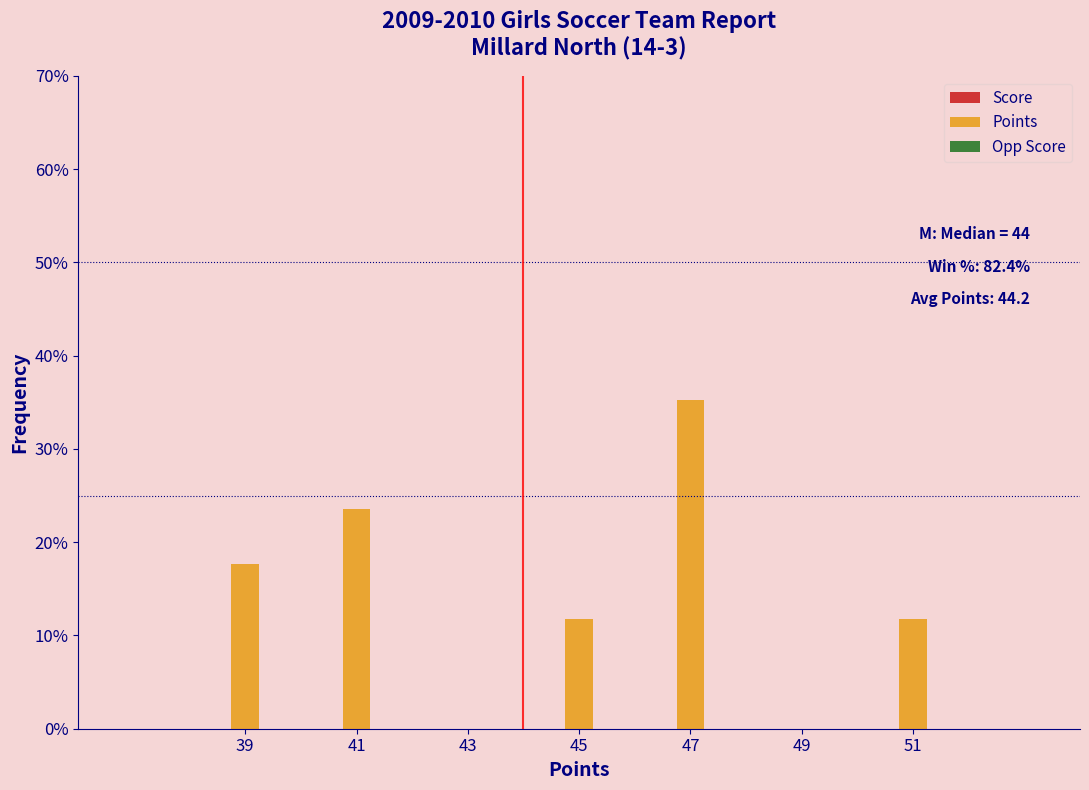

Reading left to right, what are all the values shown in this chart?

39=17.6	41=23.5	43=0.0	45=11.8	47=35.3	49=0.0	51=11.8